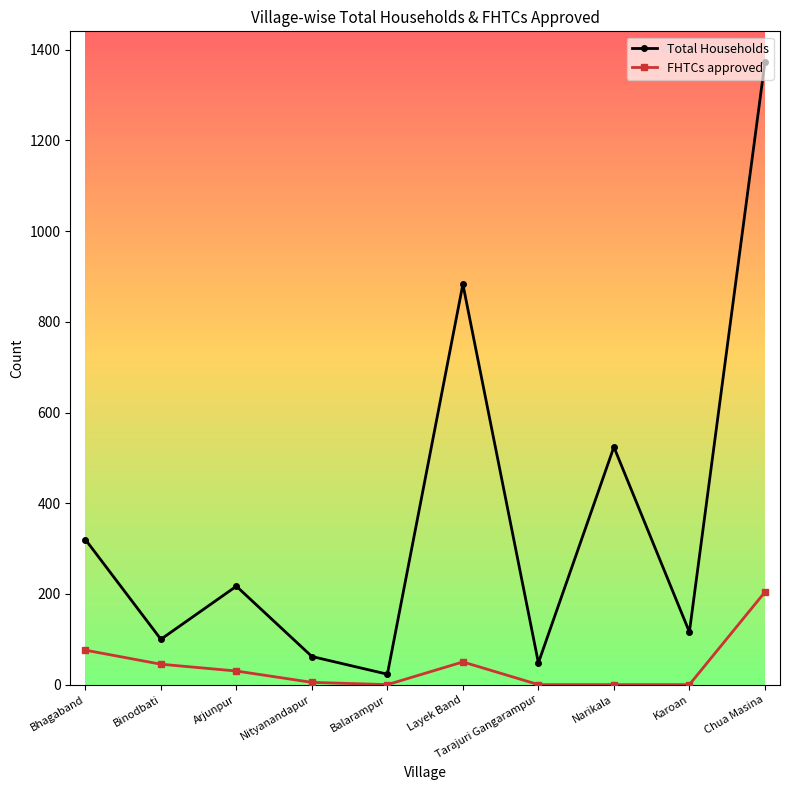

What is the label of the 4th point from the right?

Tarajuri Gangarampur